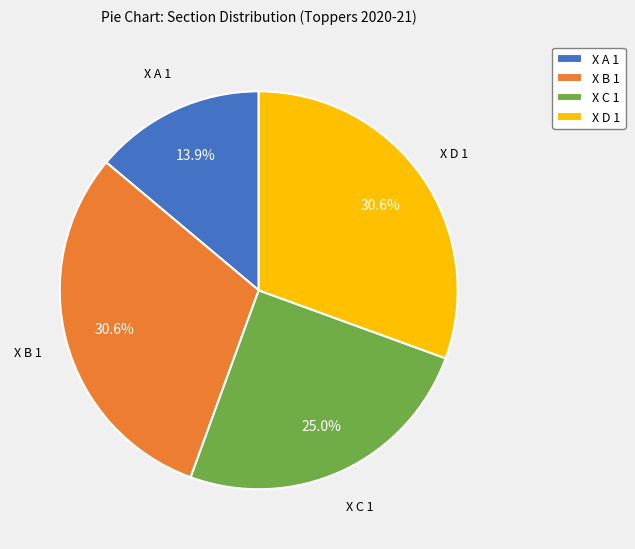

How many slices are in this pie chart?

4